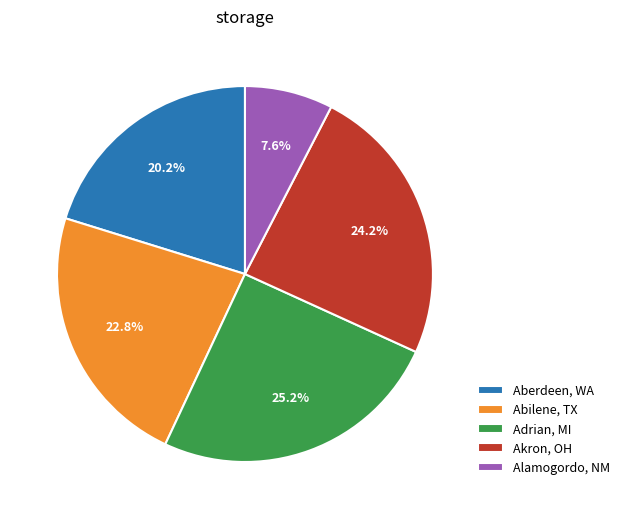

Rank the categories by value from highest to lowest.

Adrian, MI, Akron, OH, Abilene, TX, Aberdeen, WA, Alamogordo, NM